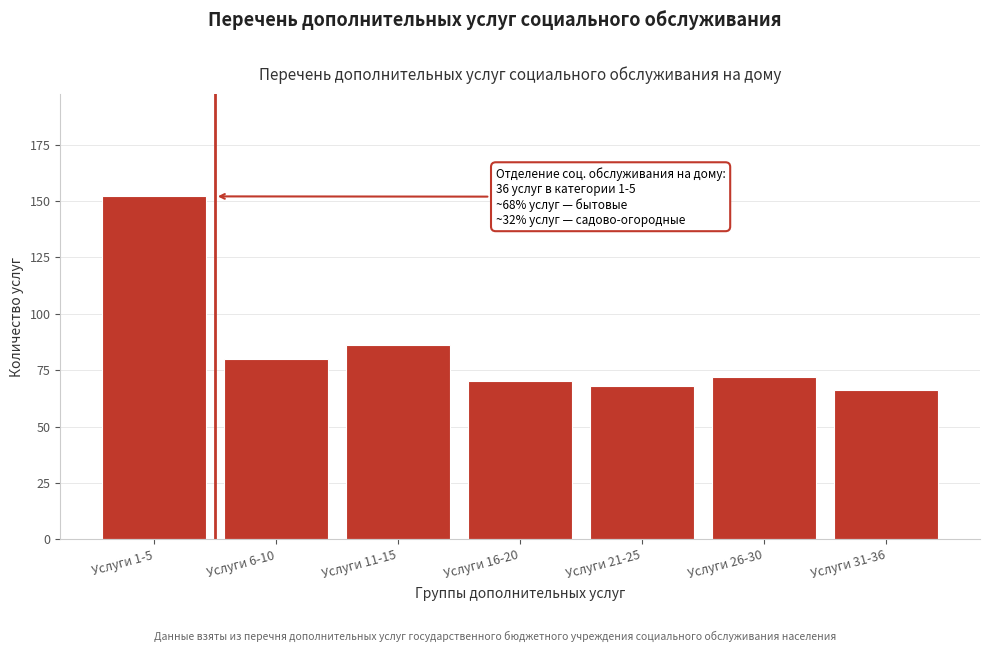

Reading left to right, extract all data points from this chart.

Услуги 1-5=152	Услуги 6-10=80	Услуги 11-15=86	Услуги 16-20=70	Услуги 21-25=68	Услуги 26-30=72	Услуги 31-36=66